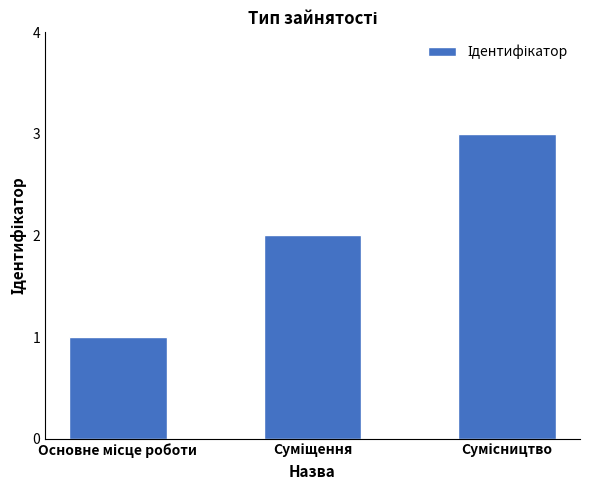

How many bars are there in total?

3